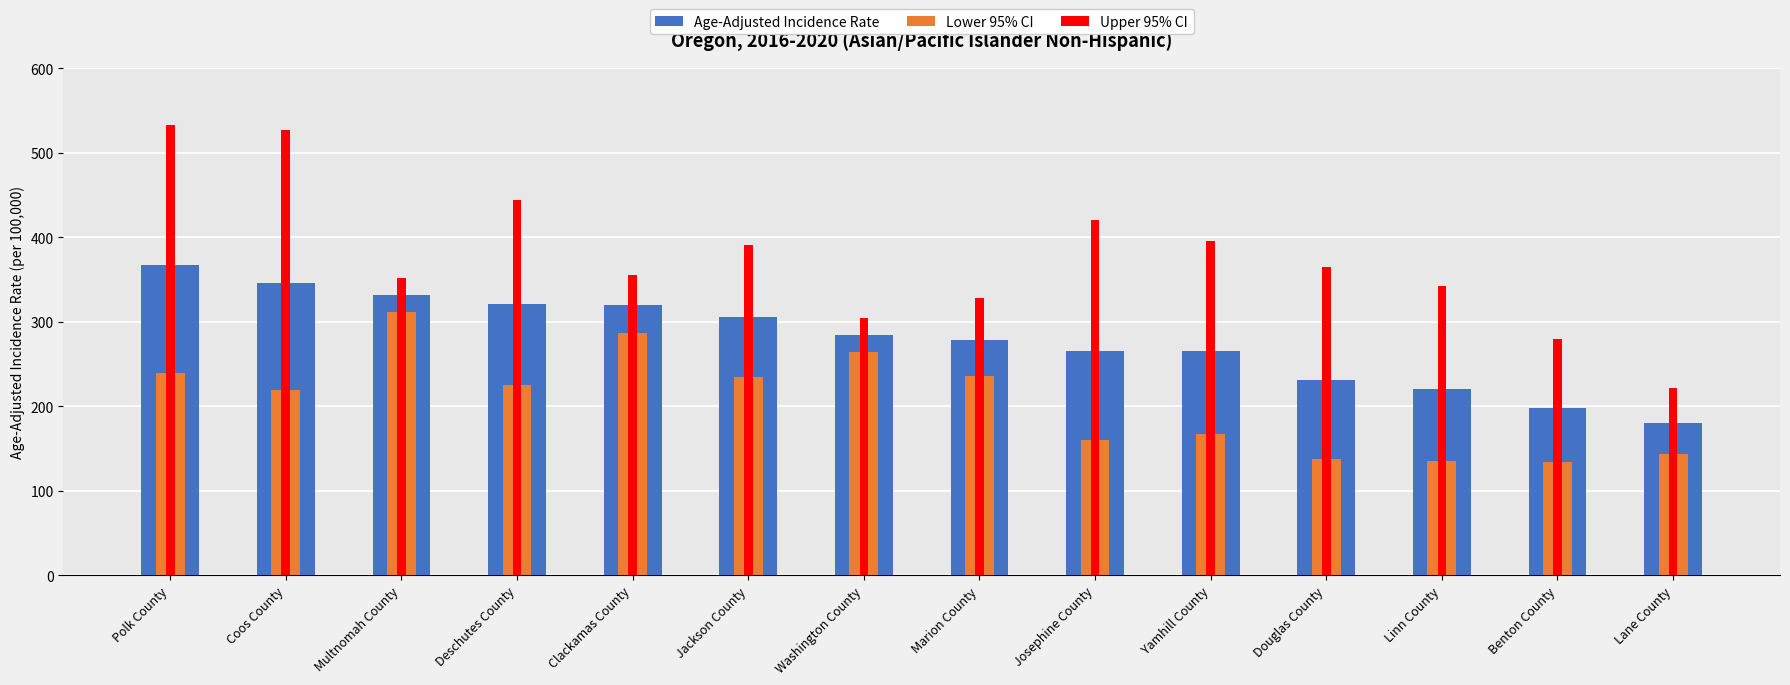

What is the label of the 14th bar from the left?

Lane County